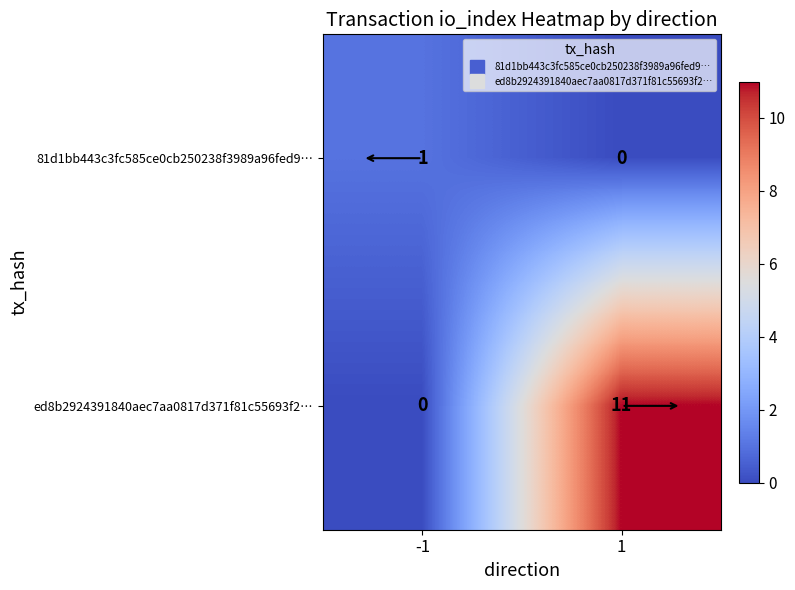

What is the difference between the ed8b2924391840aec7aa0817d371f81c55693f2… values at 1 and -1?

11